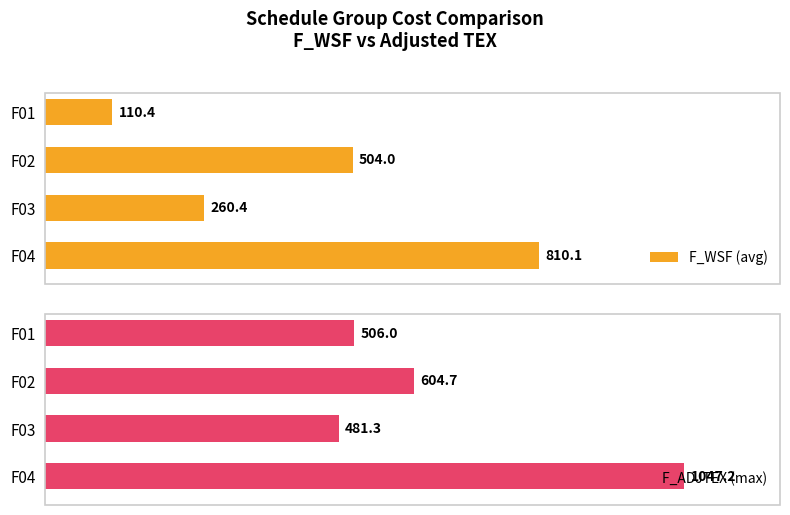

Does the chart contain stacked bars?

No